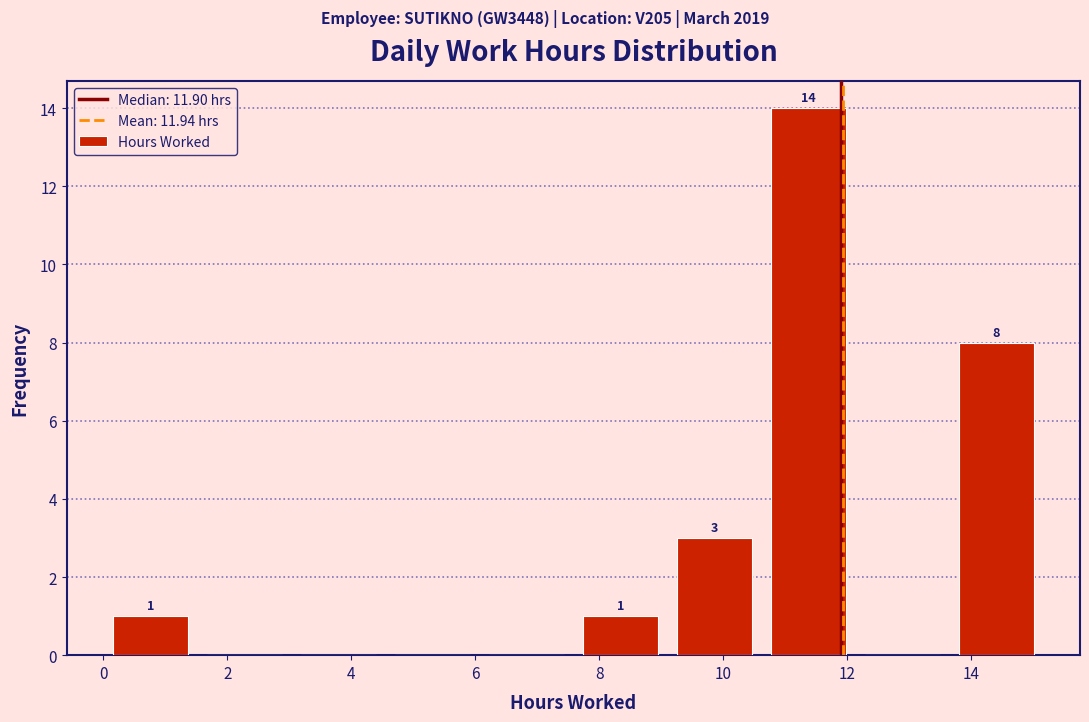

Which range on the x-axis has the tallest bar?

10.6 to 12.2